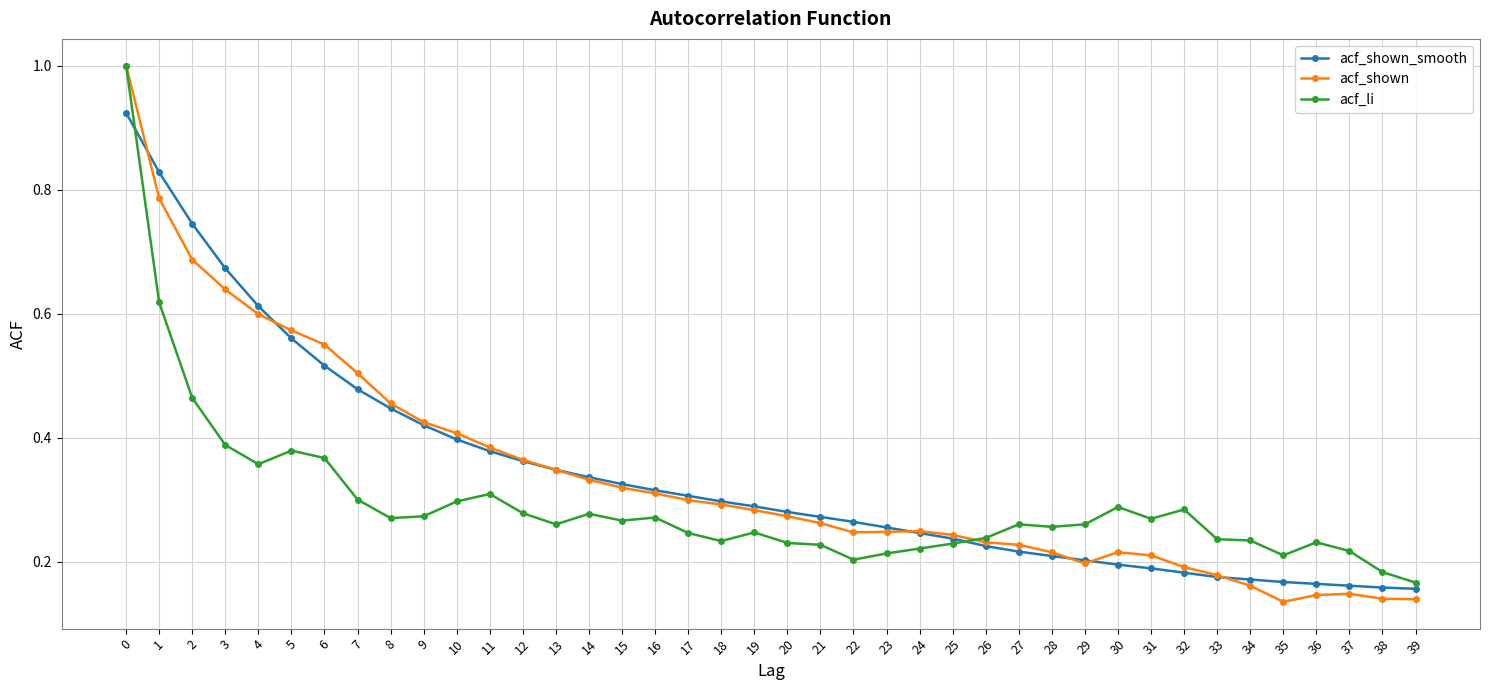

What are all the series names shown in the legend?

acf_shown_smooth, acf_shown, acf_li